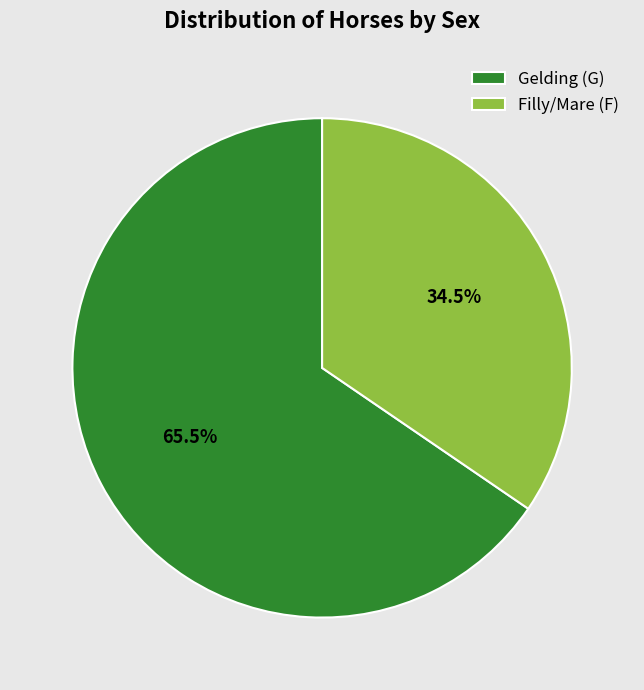

How many slices are in this pie chart?

2